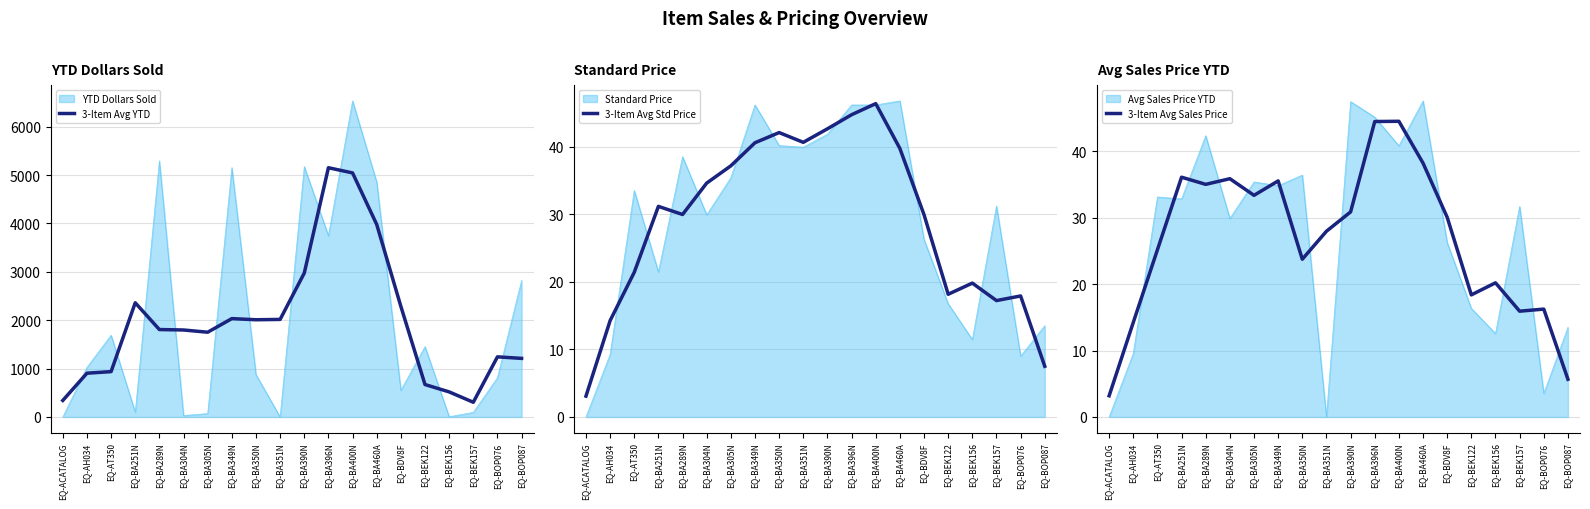

What position from the left is EQ-BA349N?

8